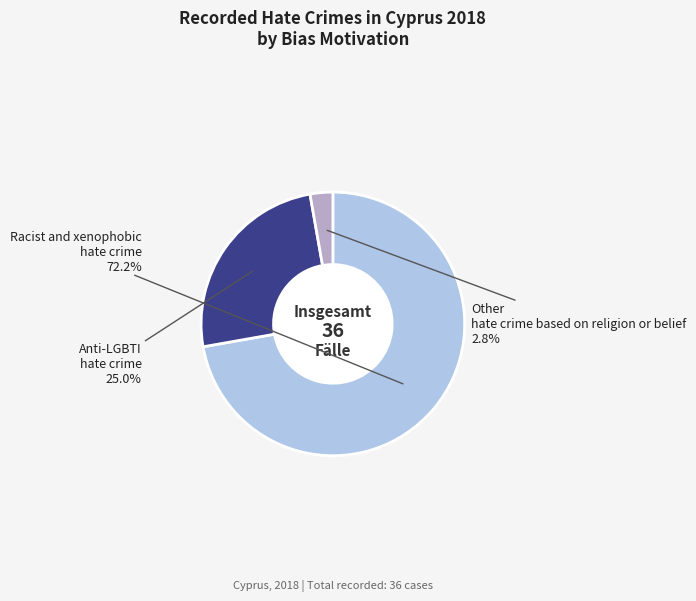

How many segments does this pie chart have?

3